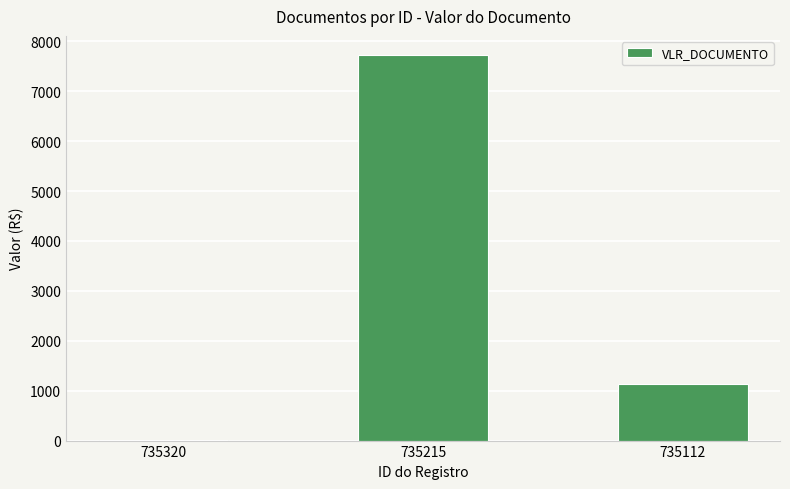

Reading left to right, extract all data points from this chart.

11.1	7722.8	1126.6